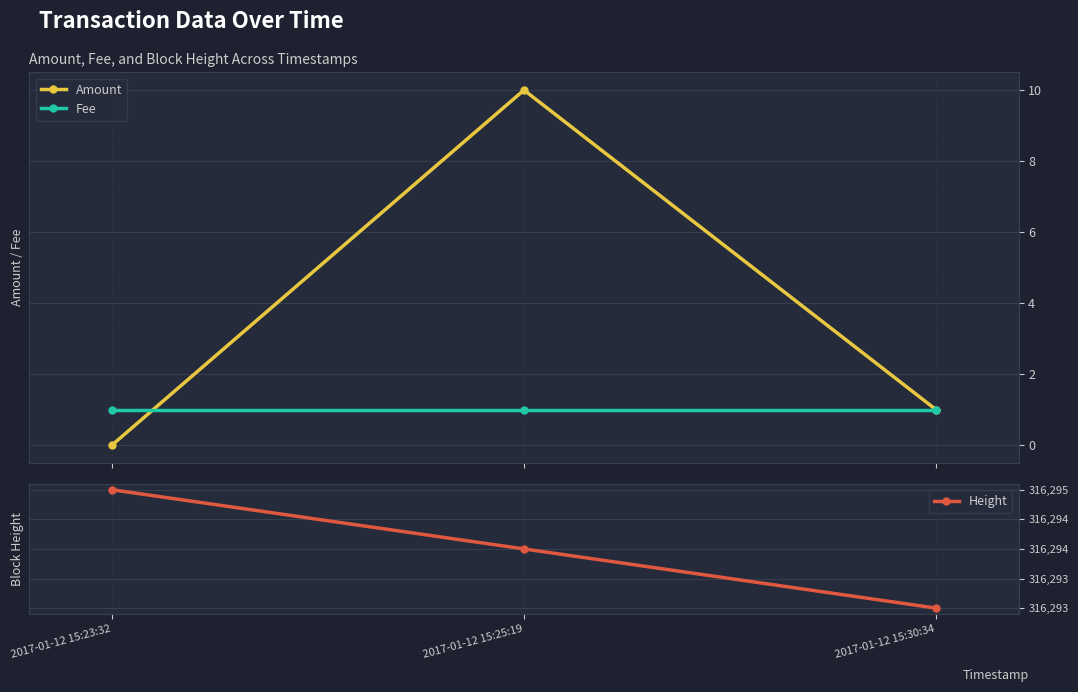

What is the total value across all series at 2017-01-12 15:30:34?

316295